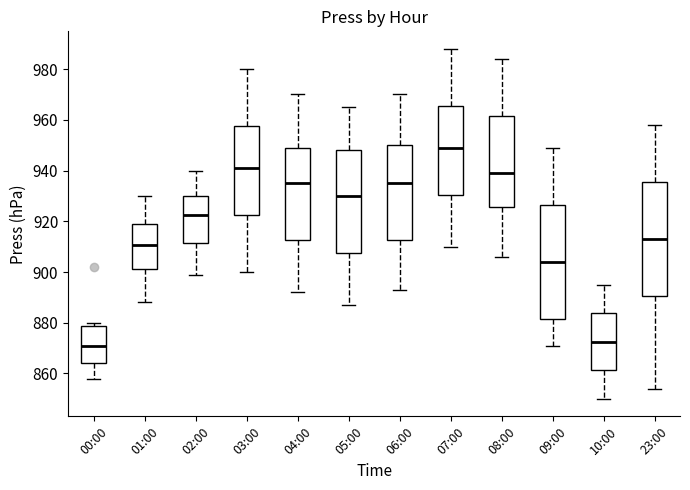

Where does the median line of the box for 04:00 sit on the y-axis? The values are not printed on the chart, so give them approximately, as read against the axis.

936